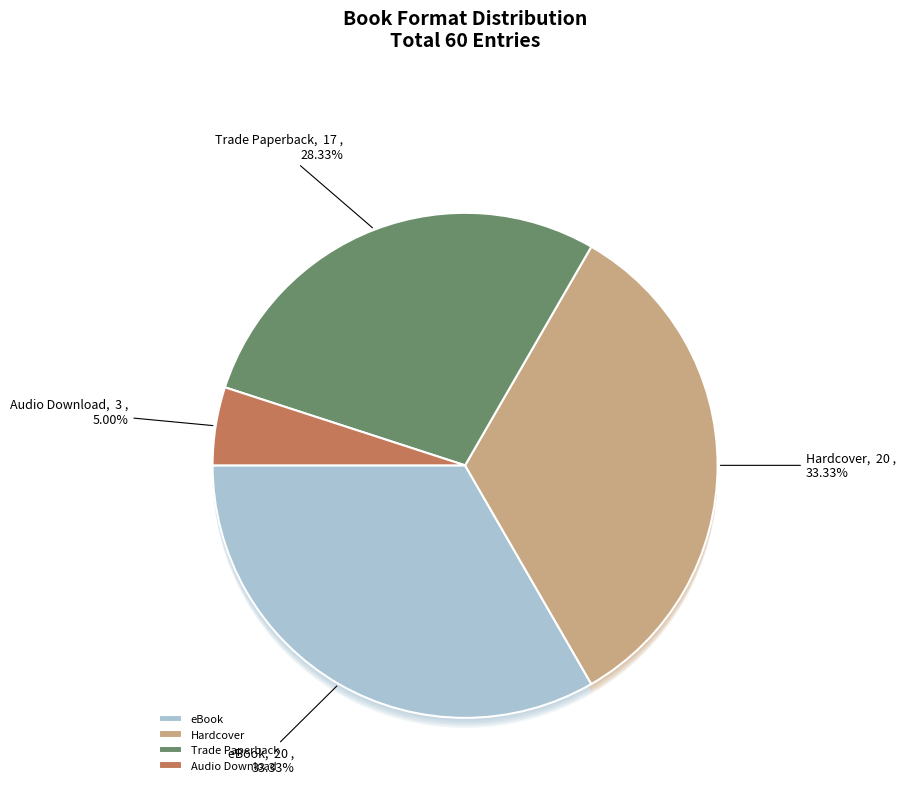

Count the number of slices in the pie.

4